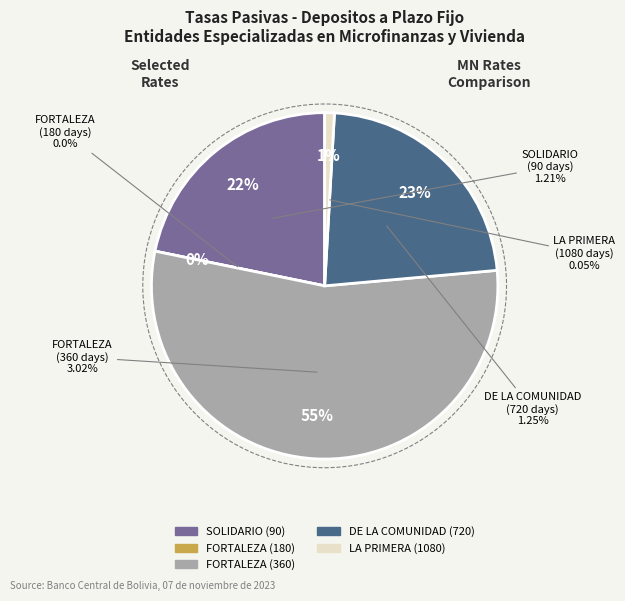

The 360 slice represents 62% of the pie. True or false?

False